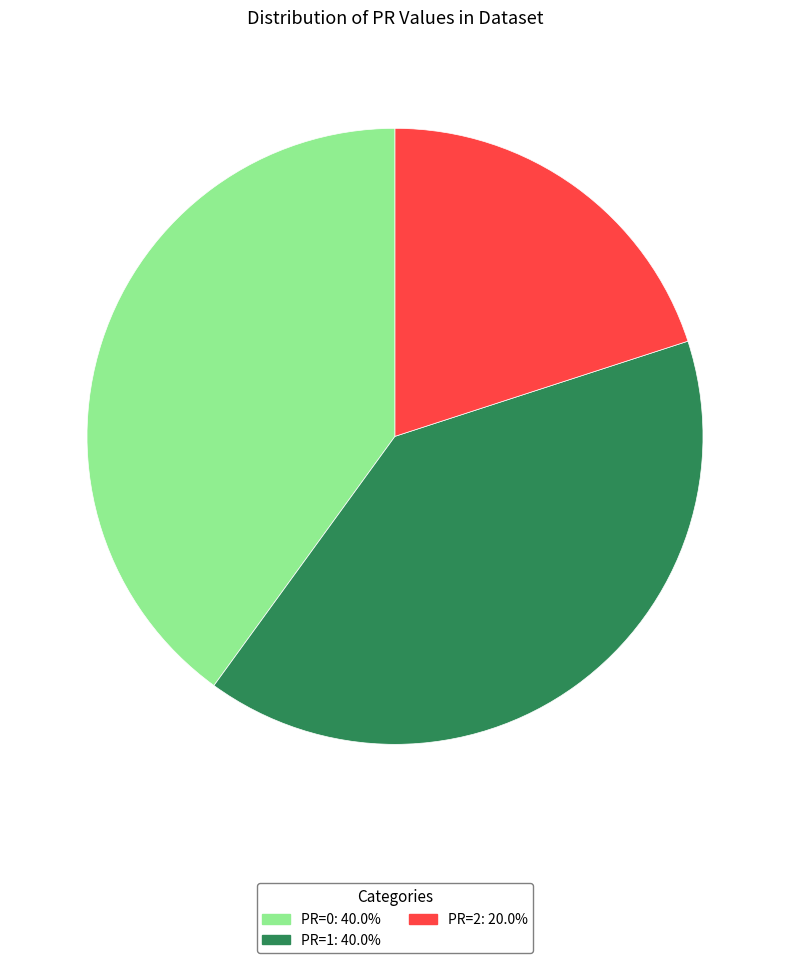

Is it true that PR=2 is 20% of the pie?

True